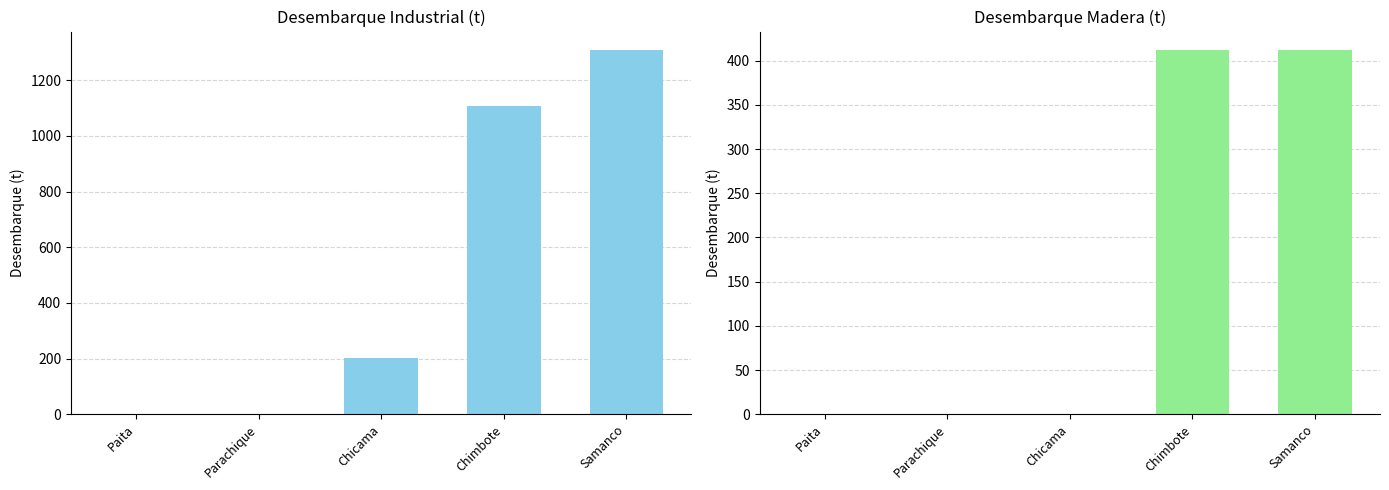

How many groups of bars are there?

5